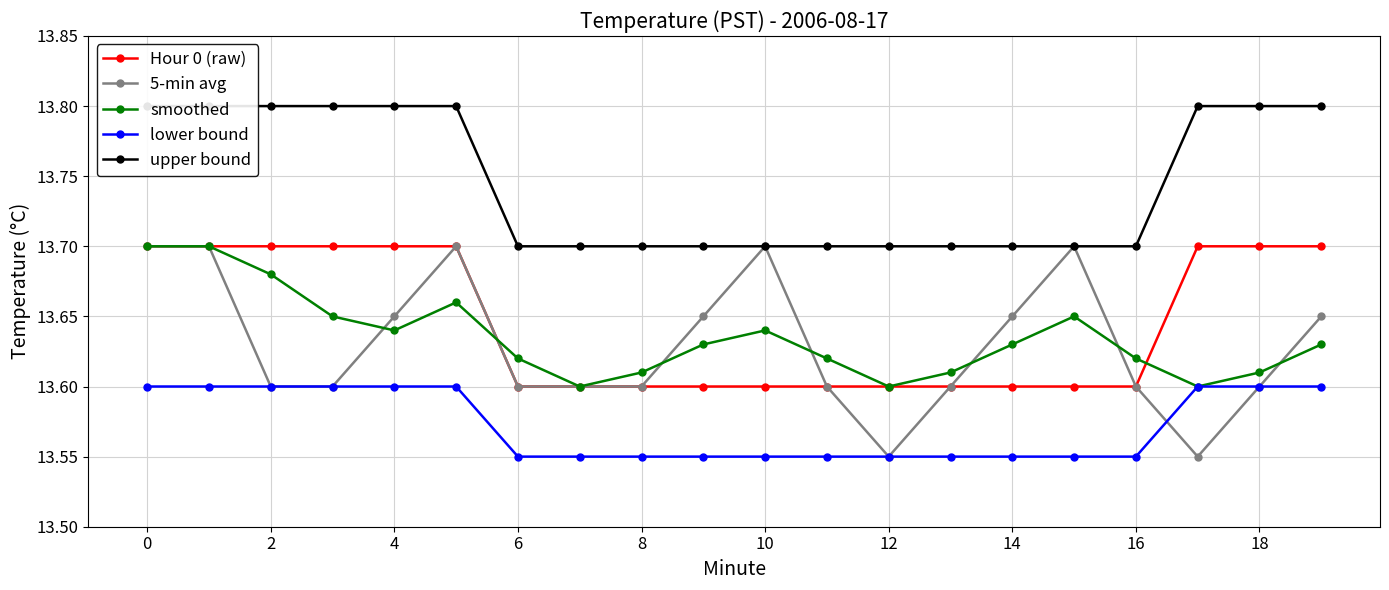

Is the value of 5-min avg at 6 greater than the value of smoothed at 14?

No